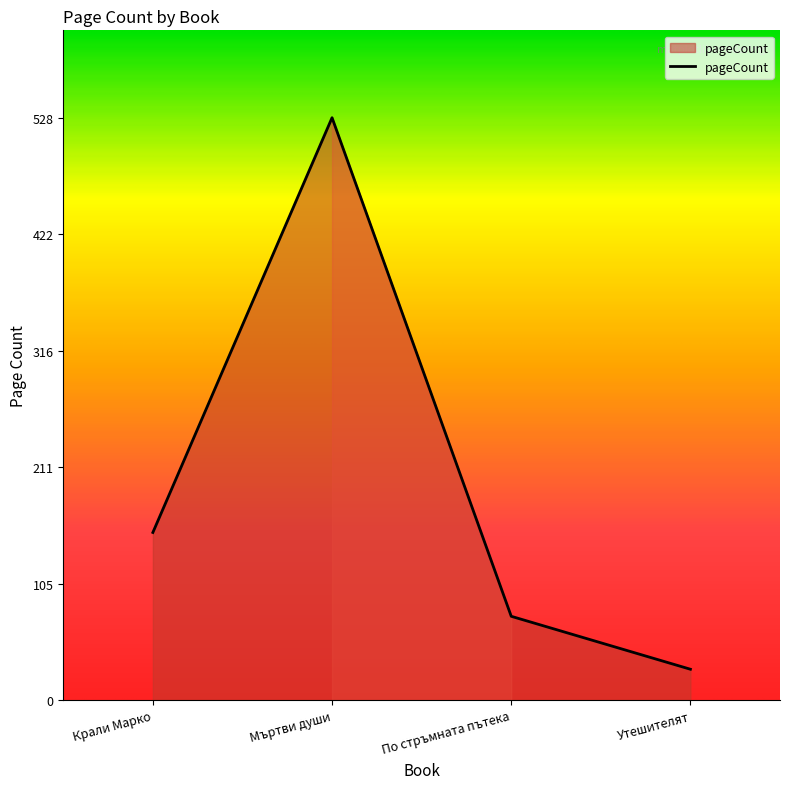

What is the sum of all values?

784